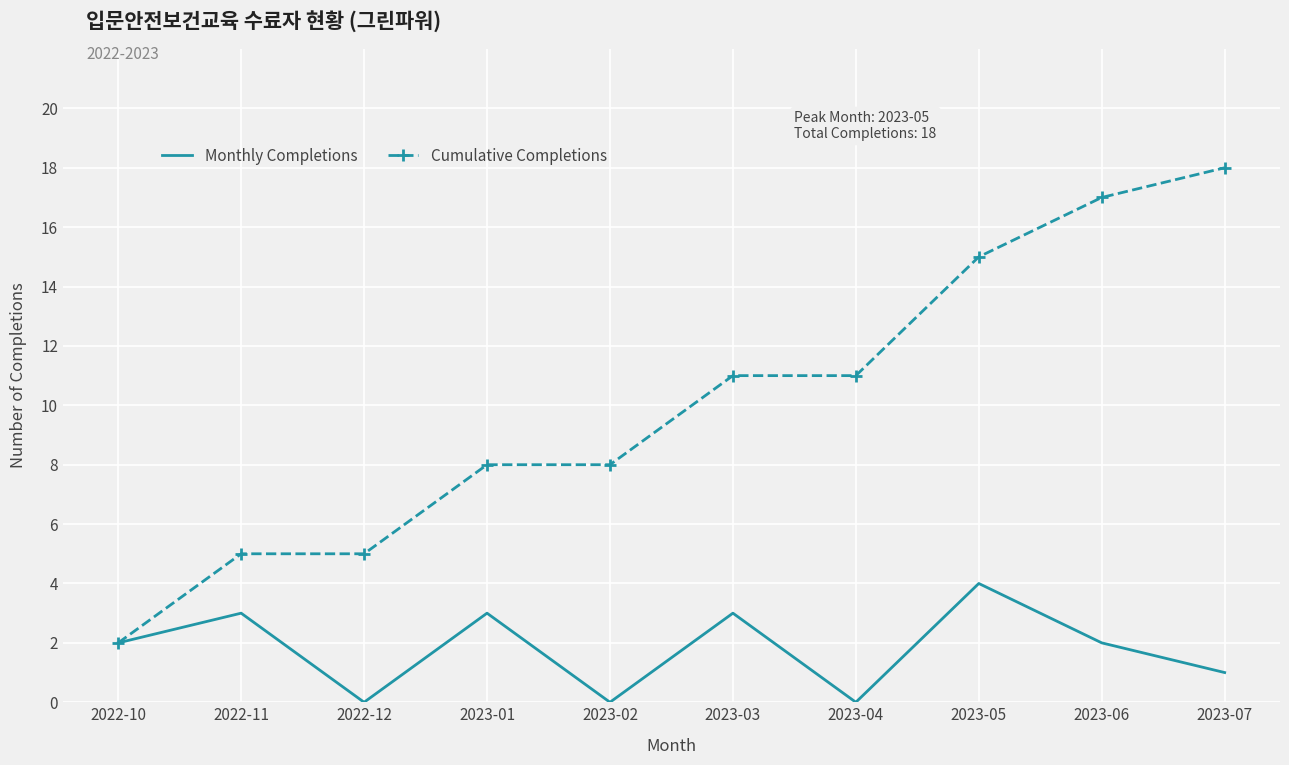

What are all the series names shown in the legend?

Monthly Completions, Cumulative Completions